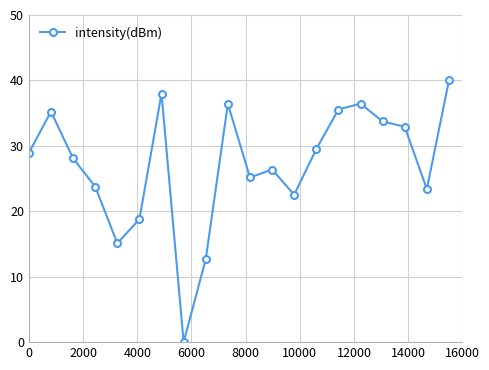

What is the greatest value displayed?

40.0